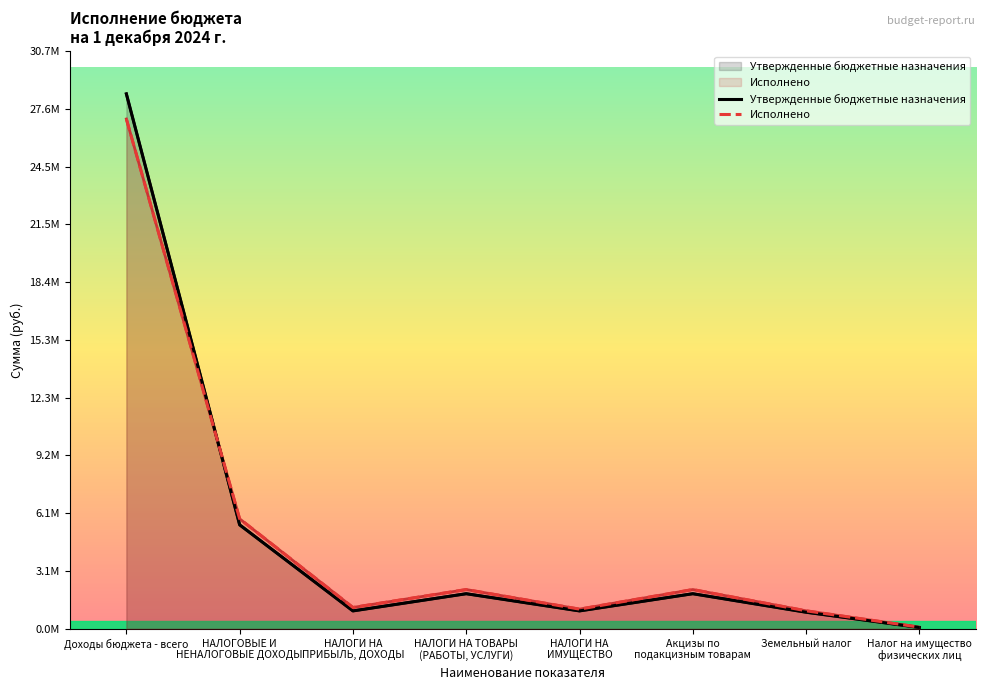

What is the minimum value for Утвержденные бюджетные назначения?

70000.0